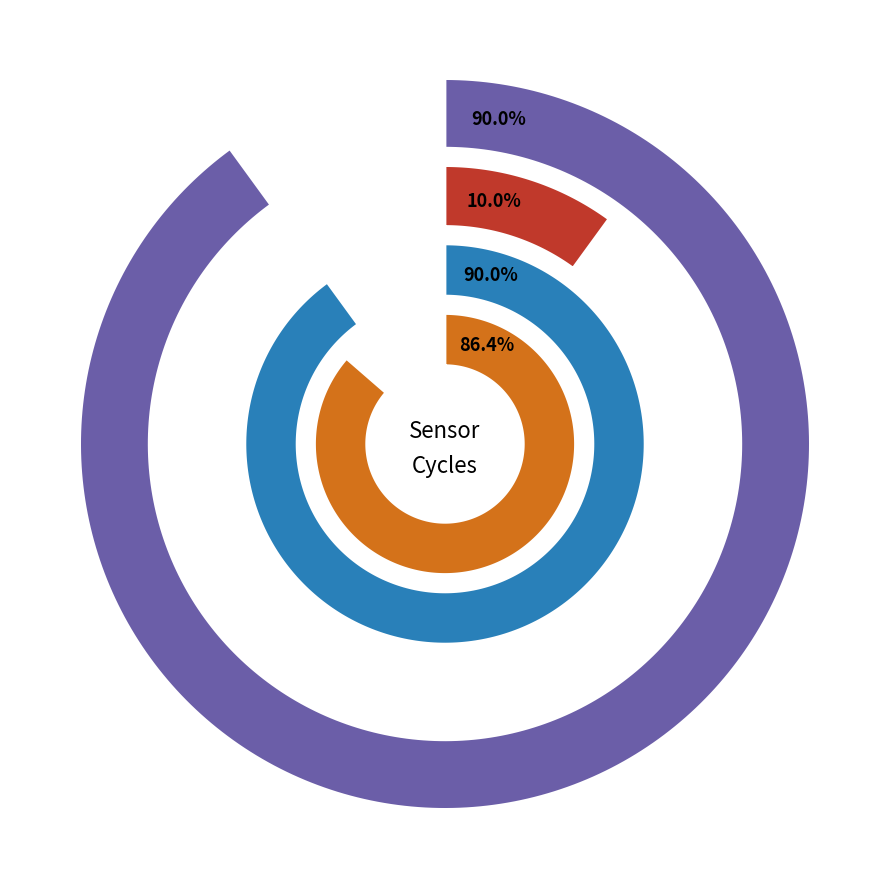

Does 29 represent more than half of the total?

No